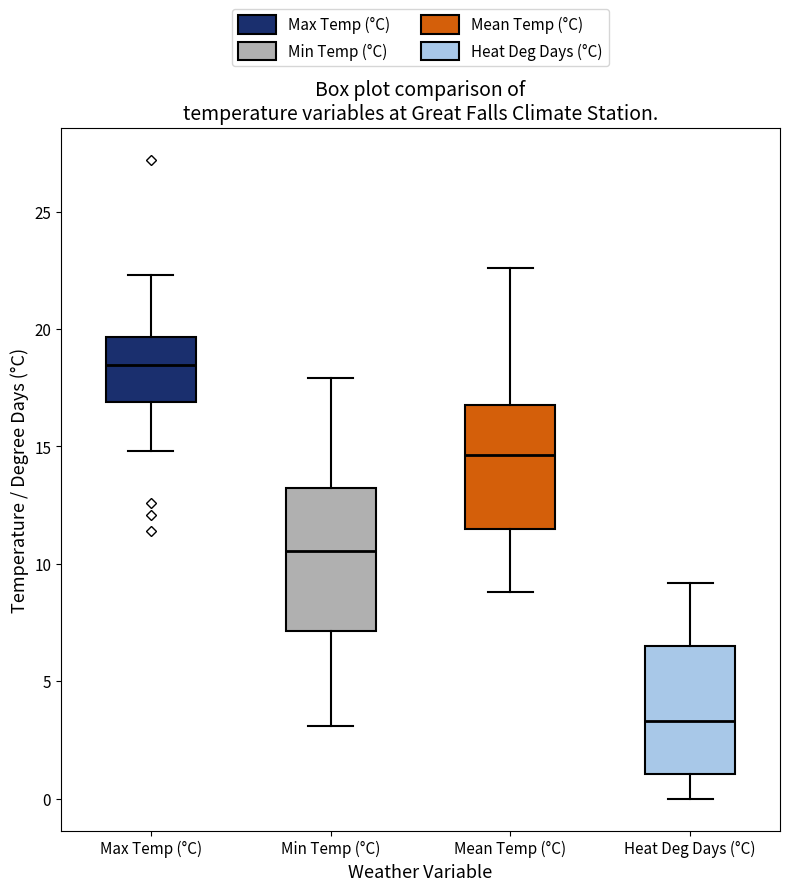

Reading left to right, transcribe this box plot: for each box, give where its median line is, the range the box spans, and where its two whiskers end, as read against the y-axis. The values are not printed on the chart, so give them approximately, as read against the axis.

Max Temp (°C): median 18.5, box 17.0 to 19.5, whiskers 15.0 to 22.5
Min Temp (°C): median 10.5, box 7.0 to 13.0, whiskers 3.0 to 18.0
Mean Temp (°C): median 14.5, box 11.5 to 17.0, whiskers 9.0 to 22.5
Heat Deg Days (°C): median 3.5, box 1.0 to 6.5, whiskers 0.0 to 9.0